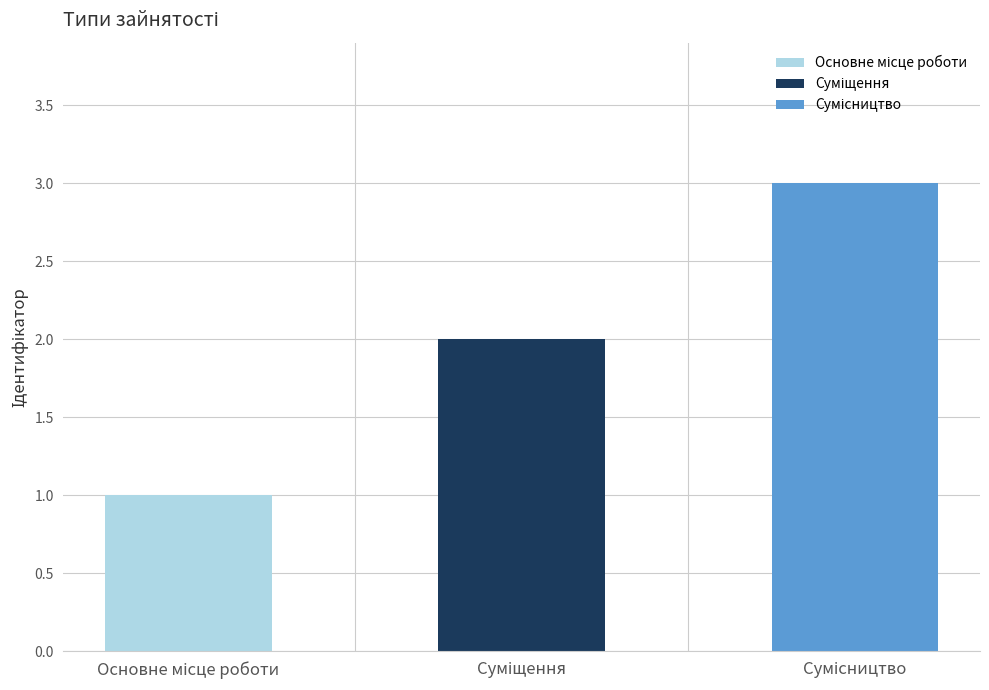

What is the ratio of the value at Сумісництво to the value at Основне місце роботи?

3.0